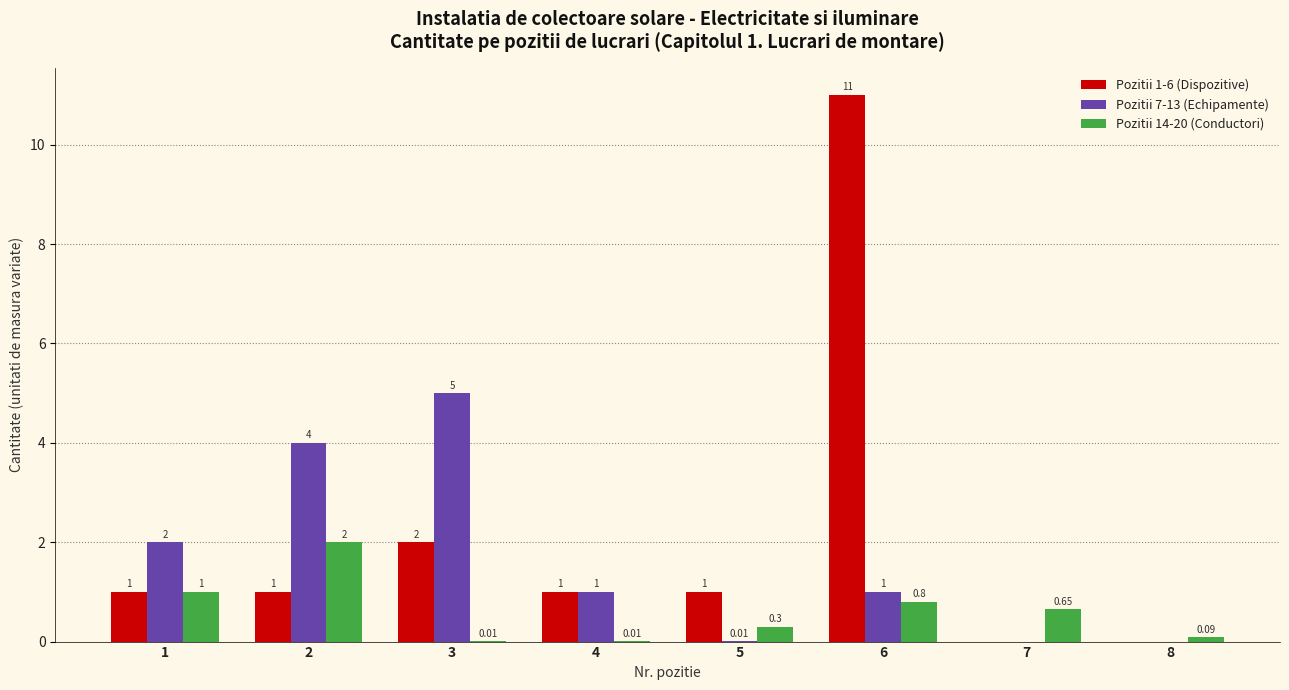

At which category does the chart reach its peak across all series?

6